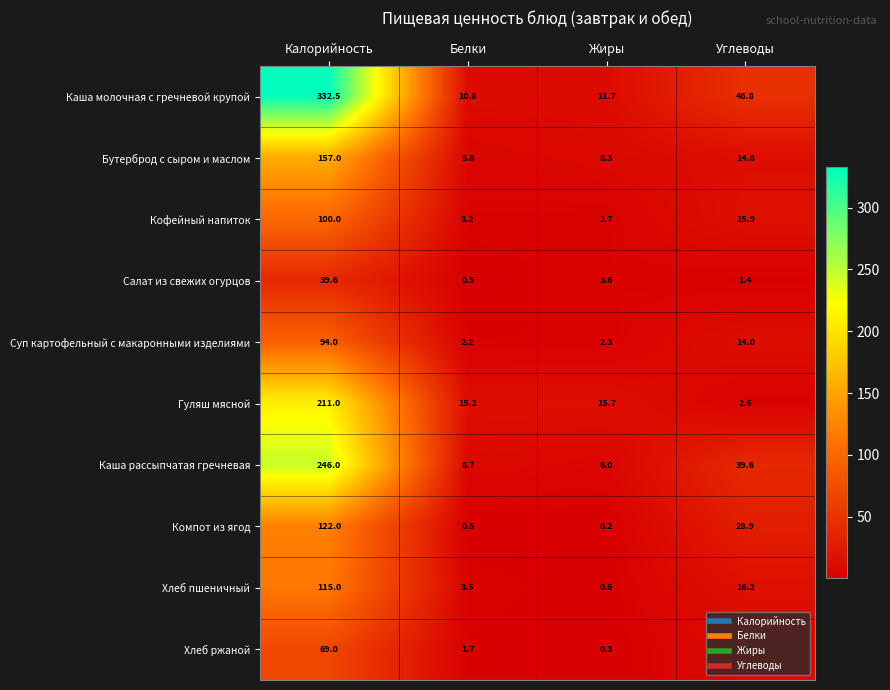

What is the sum of all Каша рассыпчатая гречневая values?

300.3